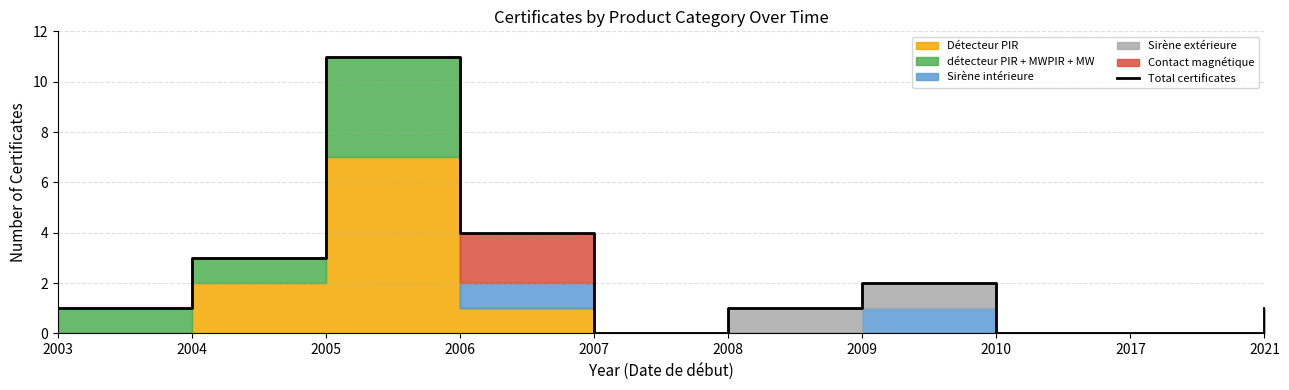

At which label does the data first exceed 1?

2004